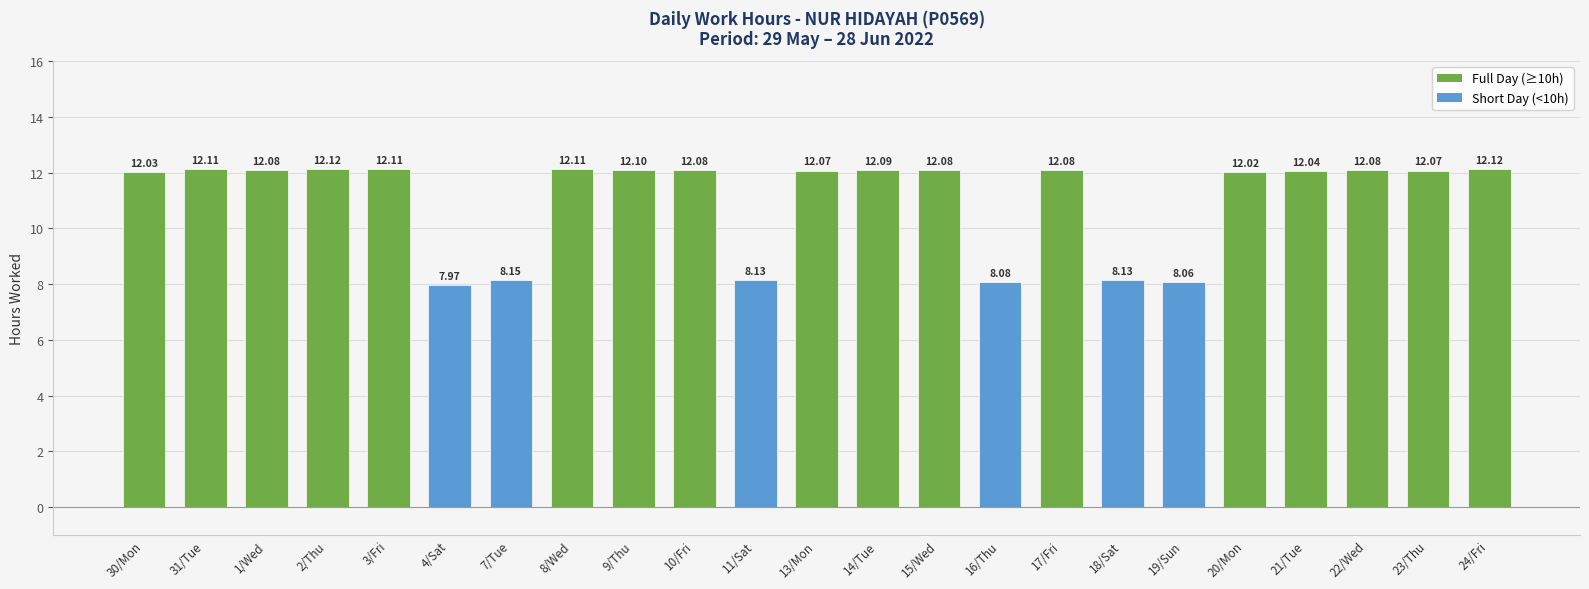

What is the ratio of the value at 19/Sun to the value at 16/Thu?

1.0